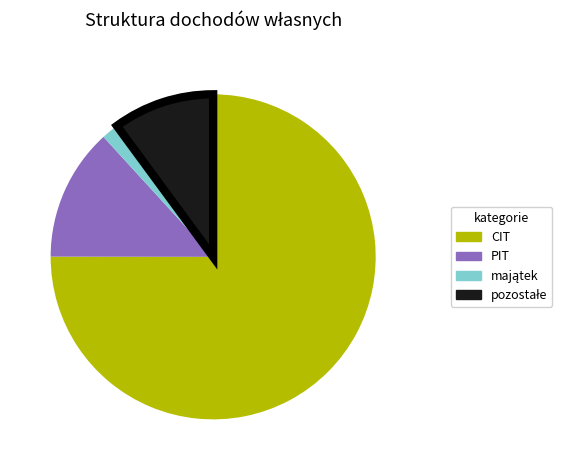

Is there a majority slice in this chart?

Yes